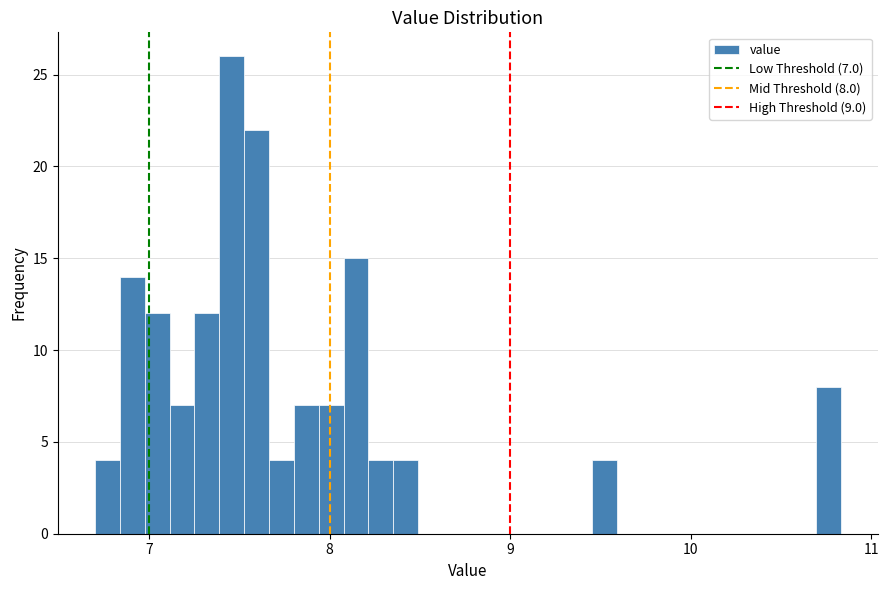

Read against the x-axis, roughly where is the centre of the tallest bar?

7.5